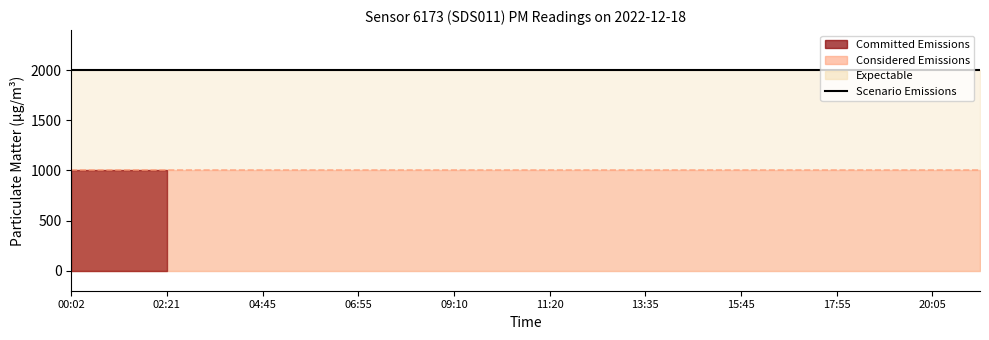

What is the sum of all P1 values?

39998.0